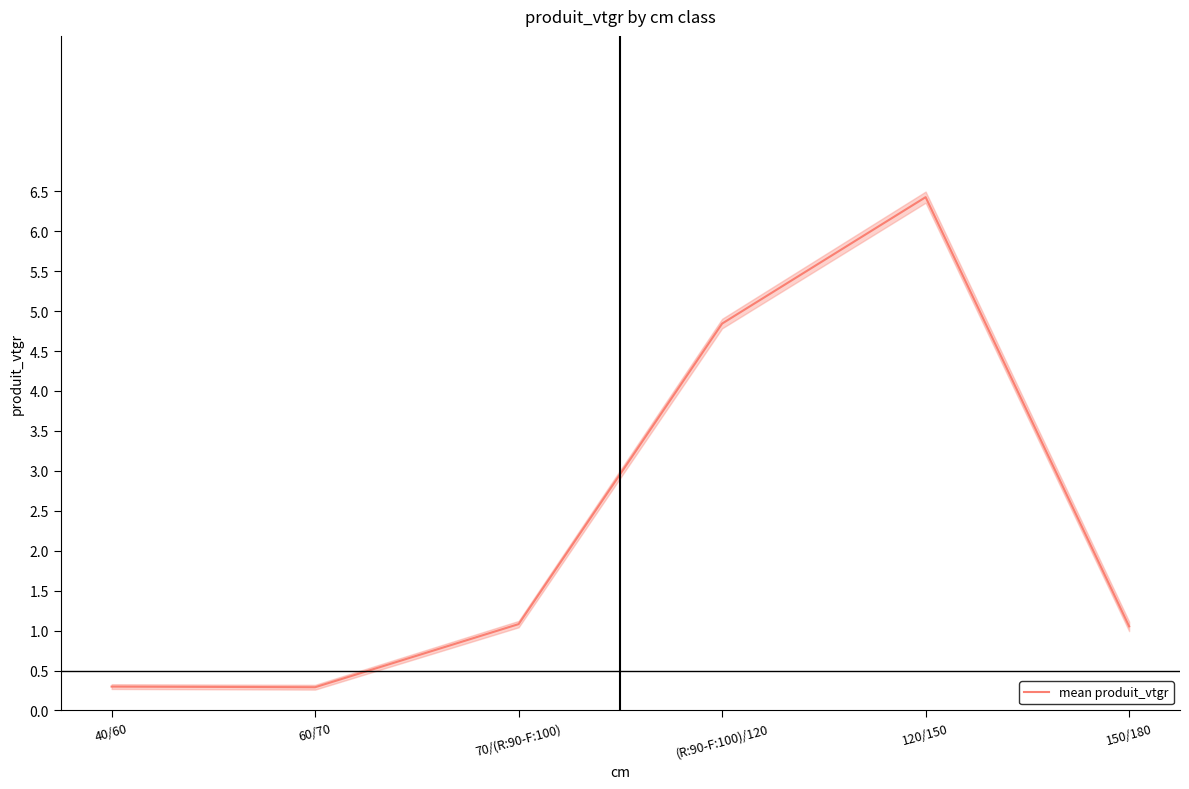

What is the difference between the values at 40/60 and 70/(R:90-F:100)?

0.8